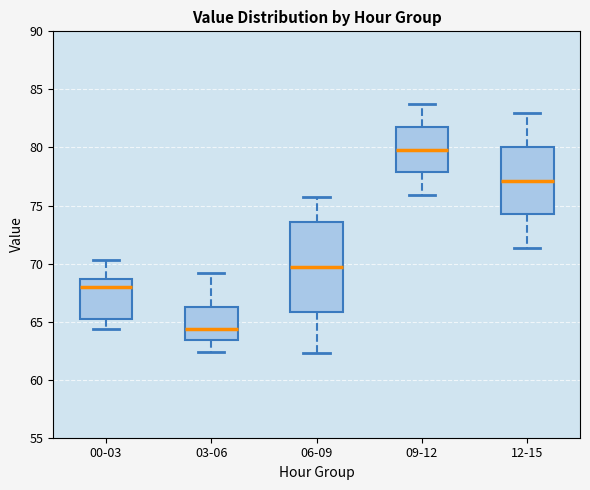

Comparing the boxes themselves (not the whiskers), which one is the tallest?

06-09